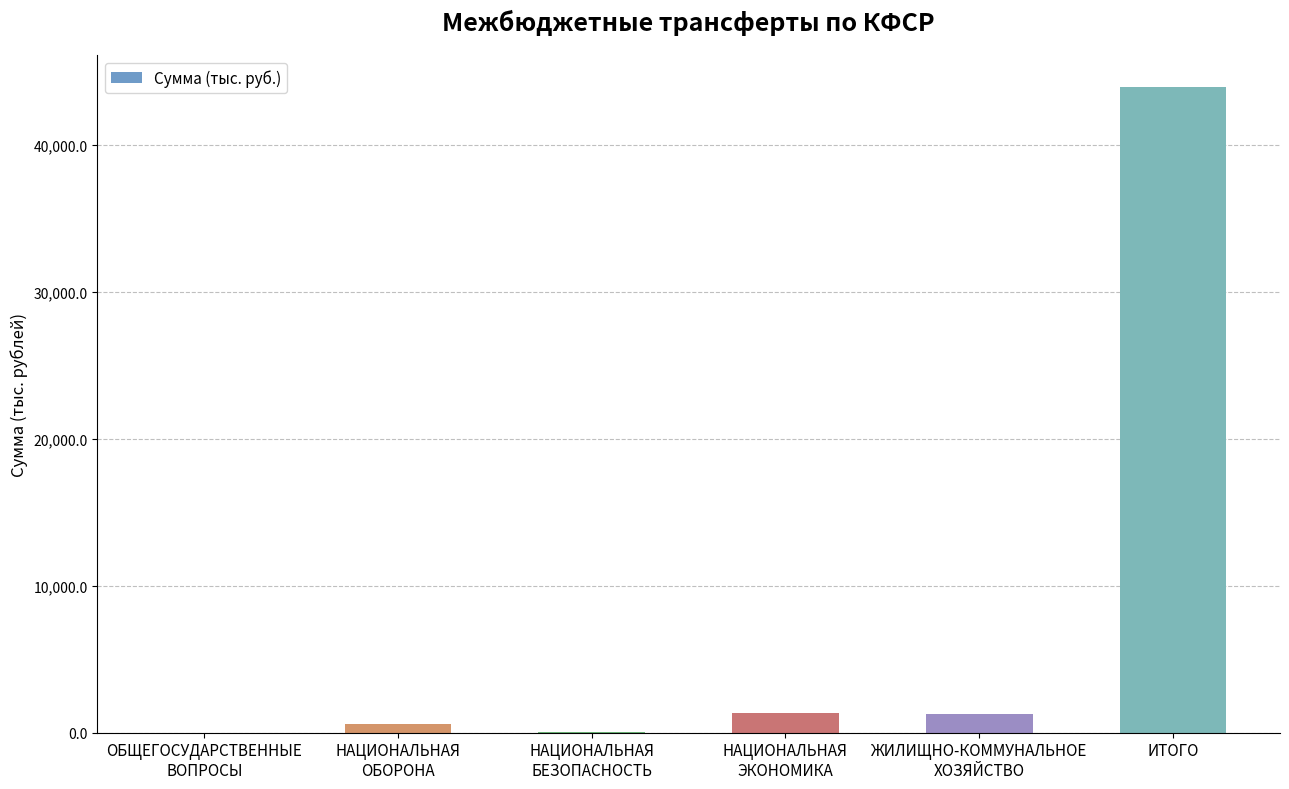

At which category does the chart reach its peak across all series?

ИТОГО